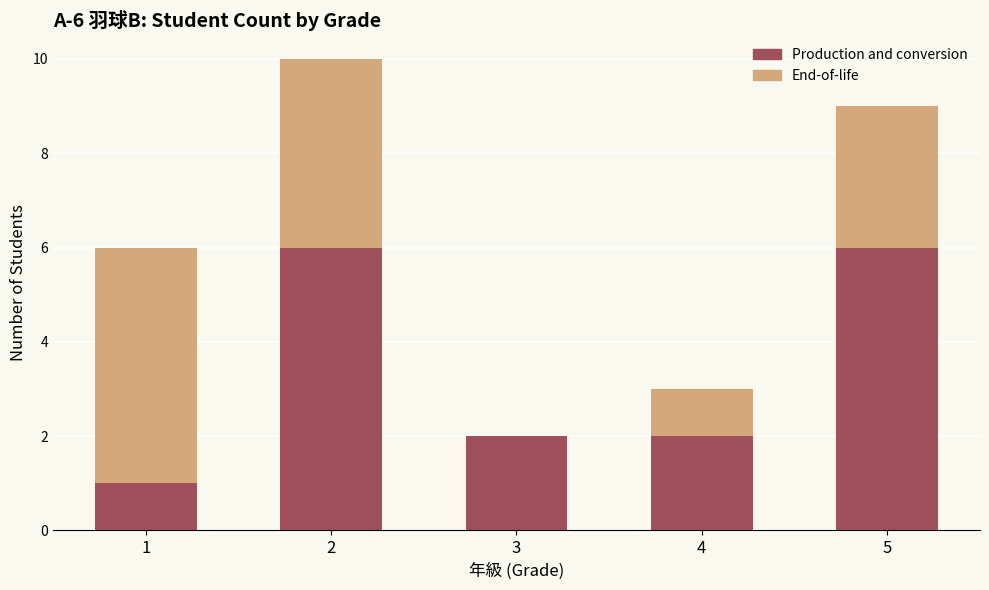

Reading right to left, what are the values for Production and conversion?

5=6	4=2	3=2	2=6	1=1